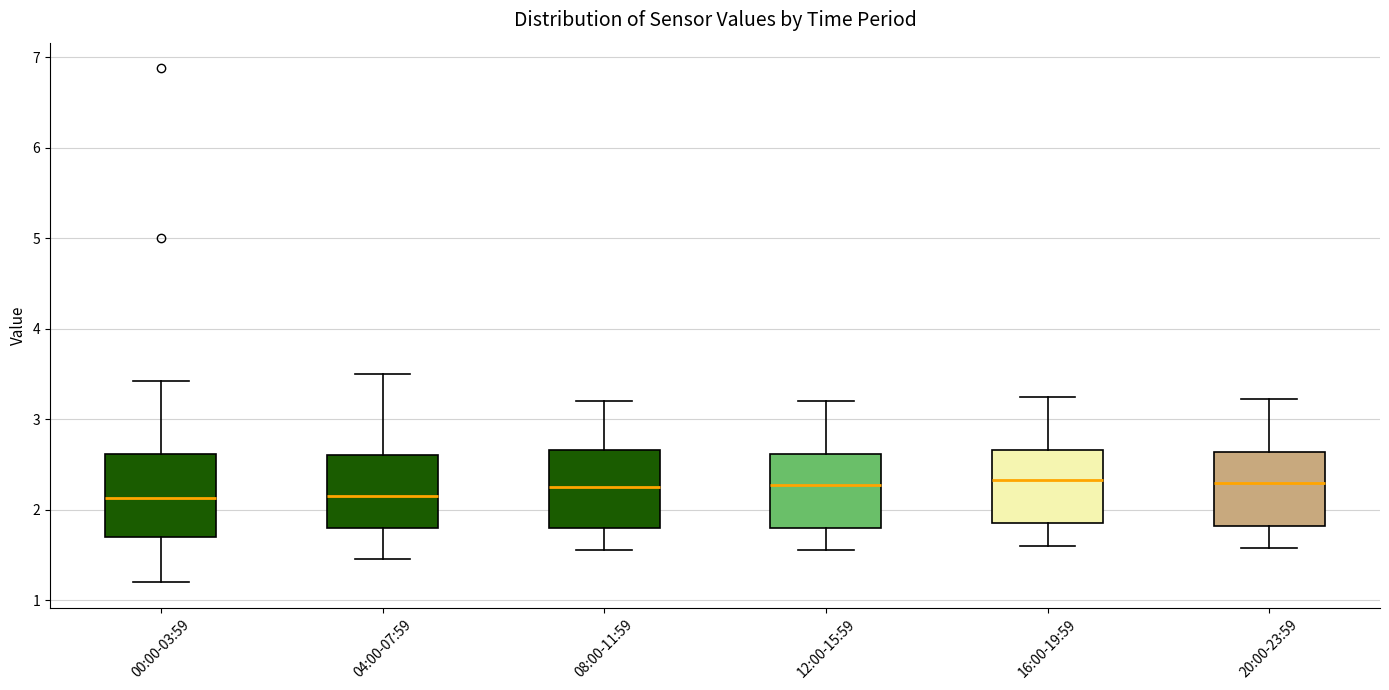

Reading left to right, read every box against the y-axis: the position of its median line, the range the box covers, and the ends of its whiskers. The values are not printed on the chart, so give them approximately, as read against the axis.

00:00-03:59: median 2.1, box 1.7 to 2.6, whiskers 1.2 to 3.4
04:00-07:59: median 2.2, box 1.8 to 2.6, whiskers 1.5 to 3.5
08:00-11:59: median 2.3, box 1.8 to 2.7, whiskers 1.6 to 3.2
12:00-15:59: median 2.3, box 1.8 to 2.6, whiskers 1.6 to 3.2
16:00-19:59: median 2.3, box 1.9 to 2.7, whiskers 1.6 to 3.3
20:00-23:59: median 2.3, box 1.8 to 2.6, whiskers 1.6 to 3.2